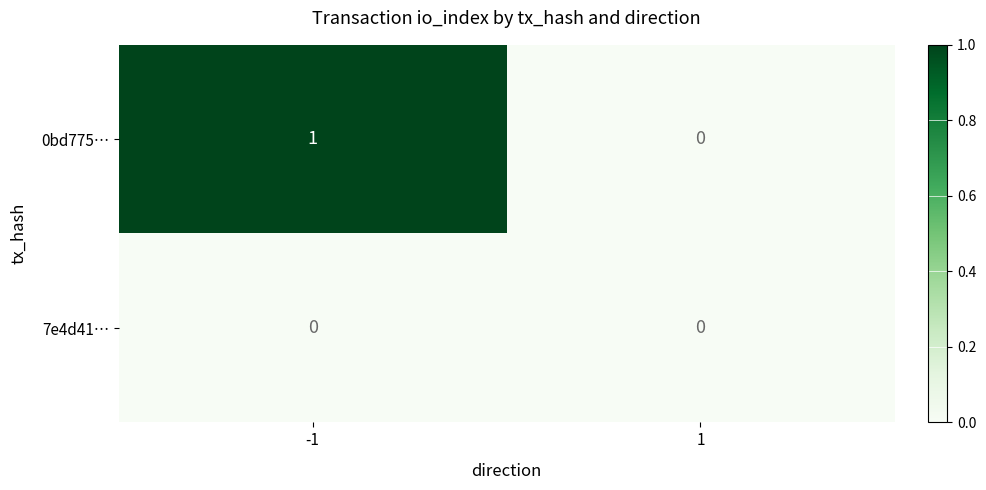

Reading left to right, list all the values displayed in this chart.

0bd775…: -1=1	1=0
7e4d41…: -1=0	1=0